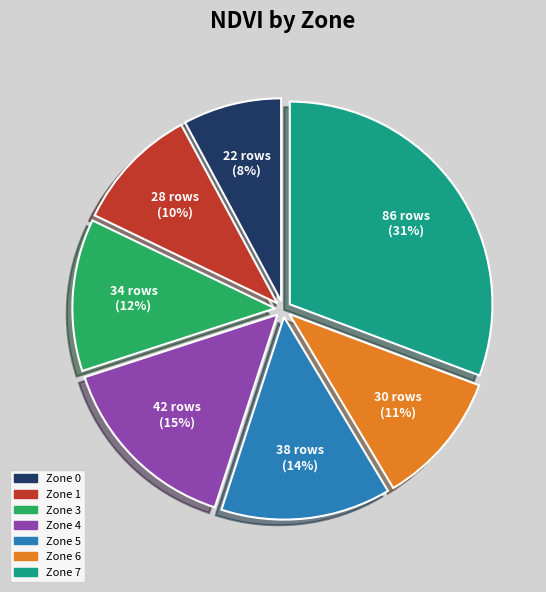

Is there any slice that represents more than half of the pie?

No